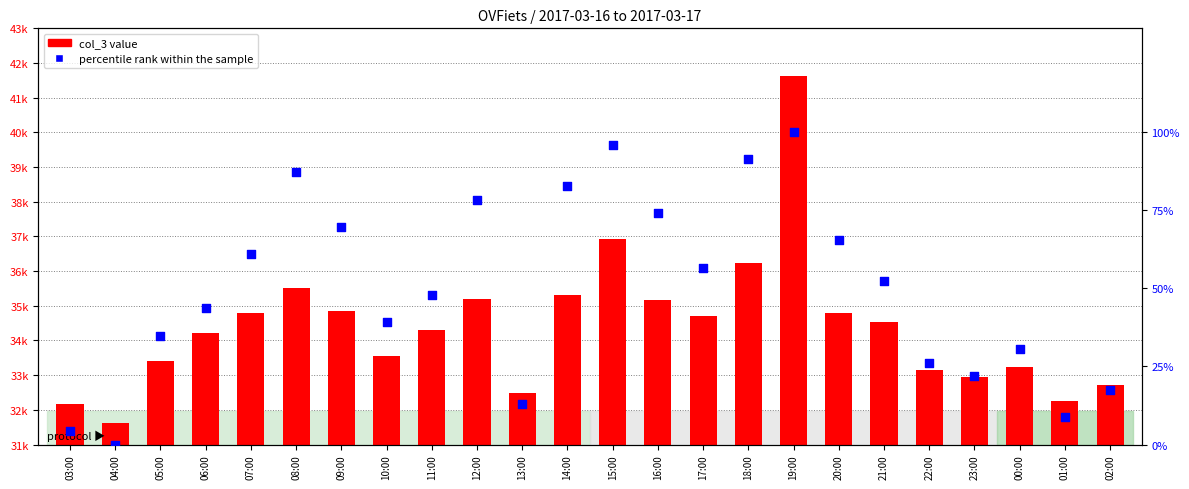

Which series has the largest total across all categories?

col_3